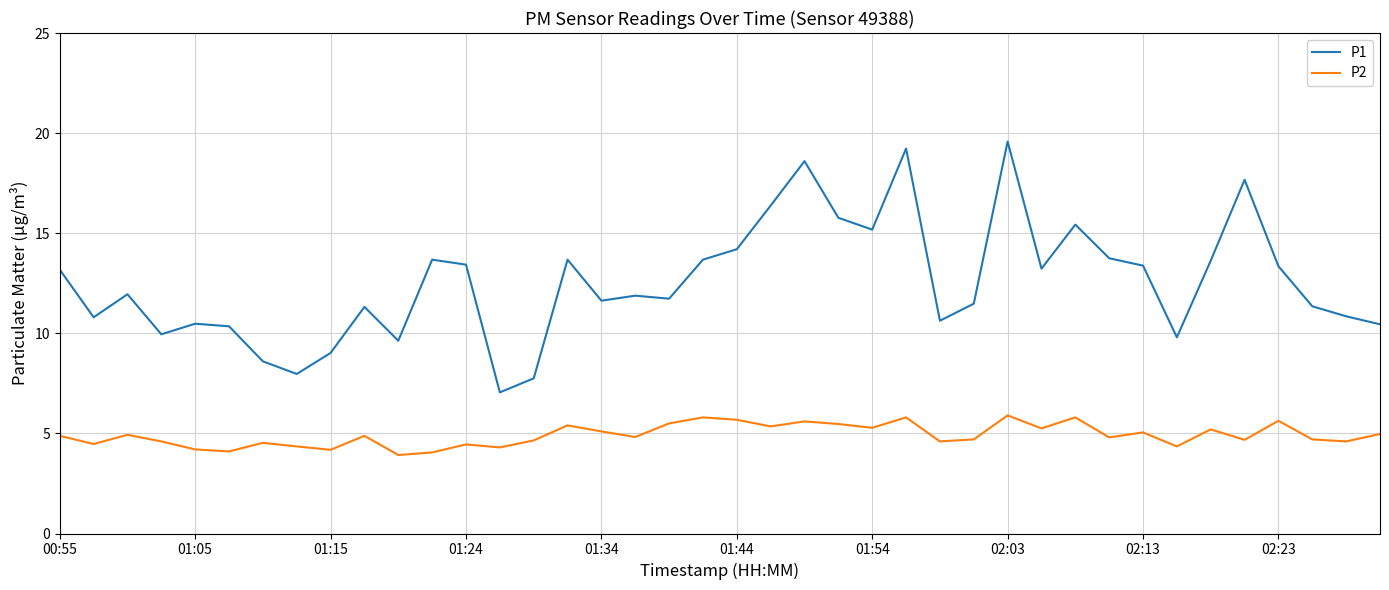

What is the maximum value for P2?

5.9